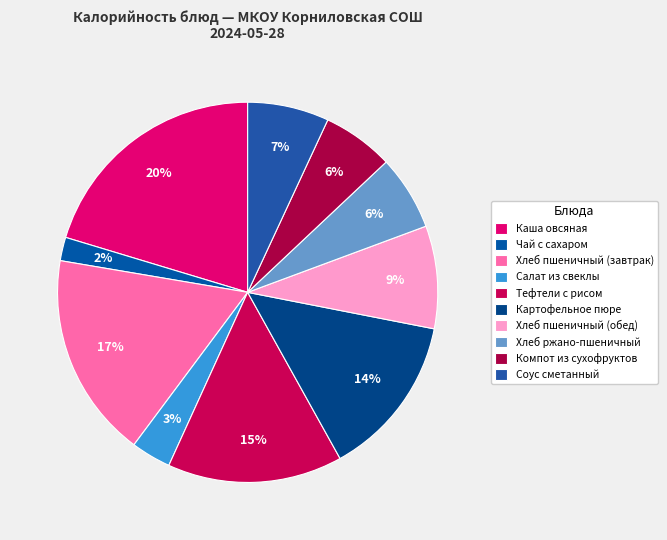

How many segments does this pie chart have?

10